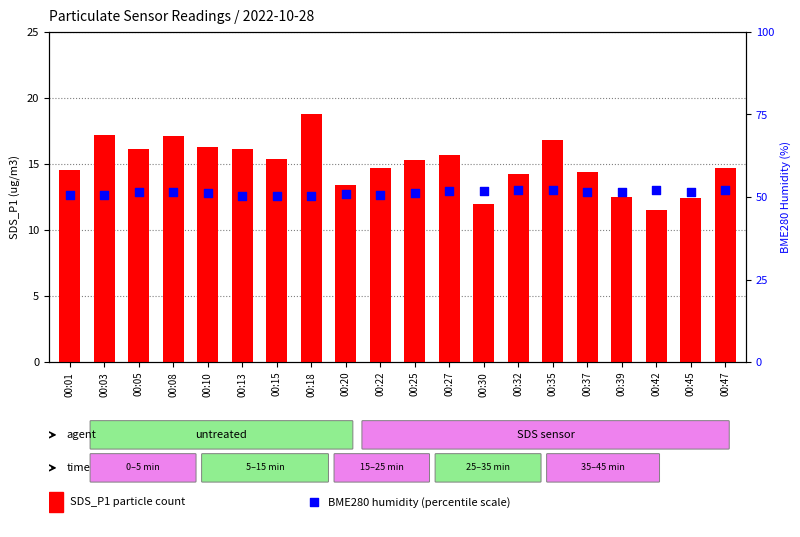

Which series has the largest Y range (max minus min)?

SDS_P1